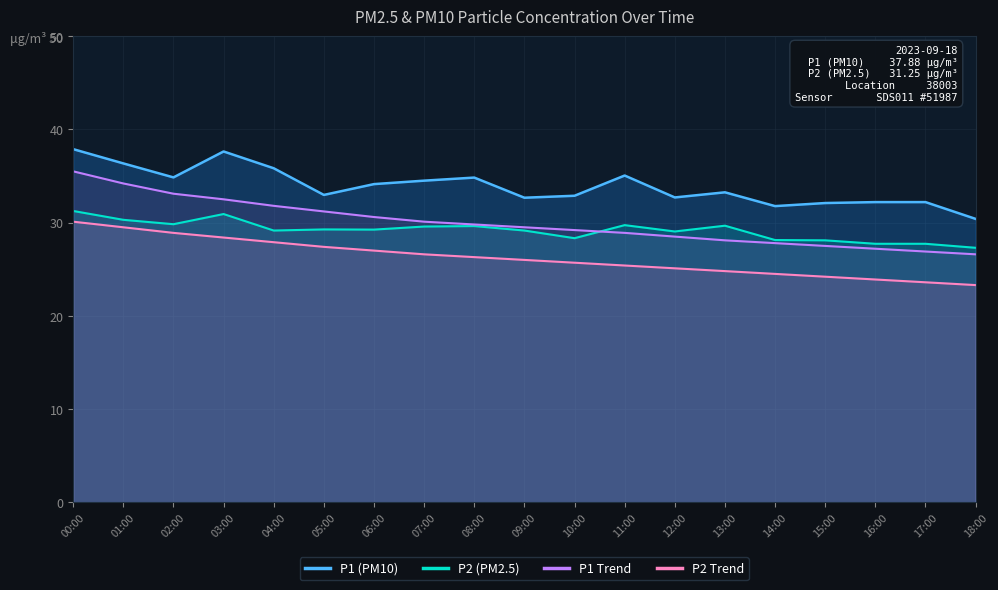

At how many categories does at least one series exceed 28?

19